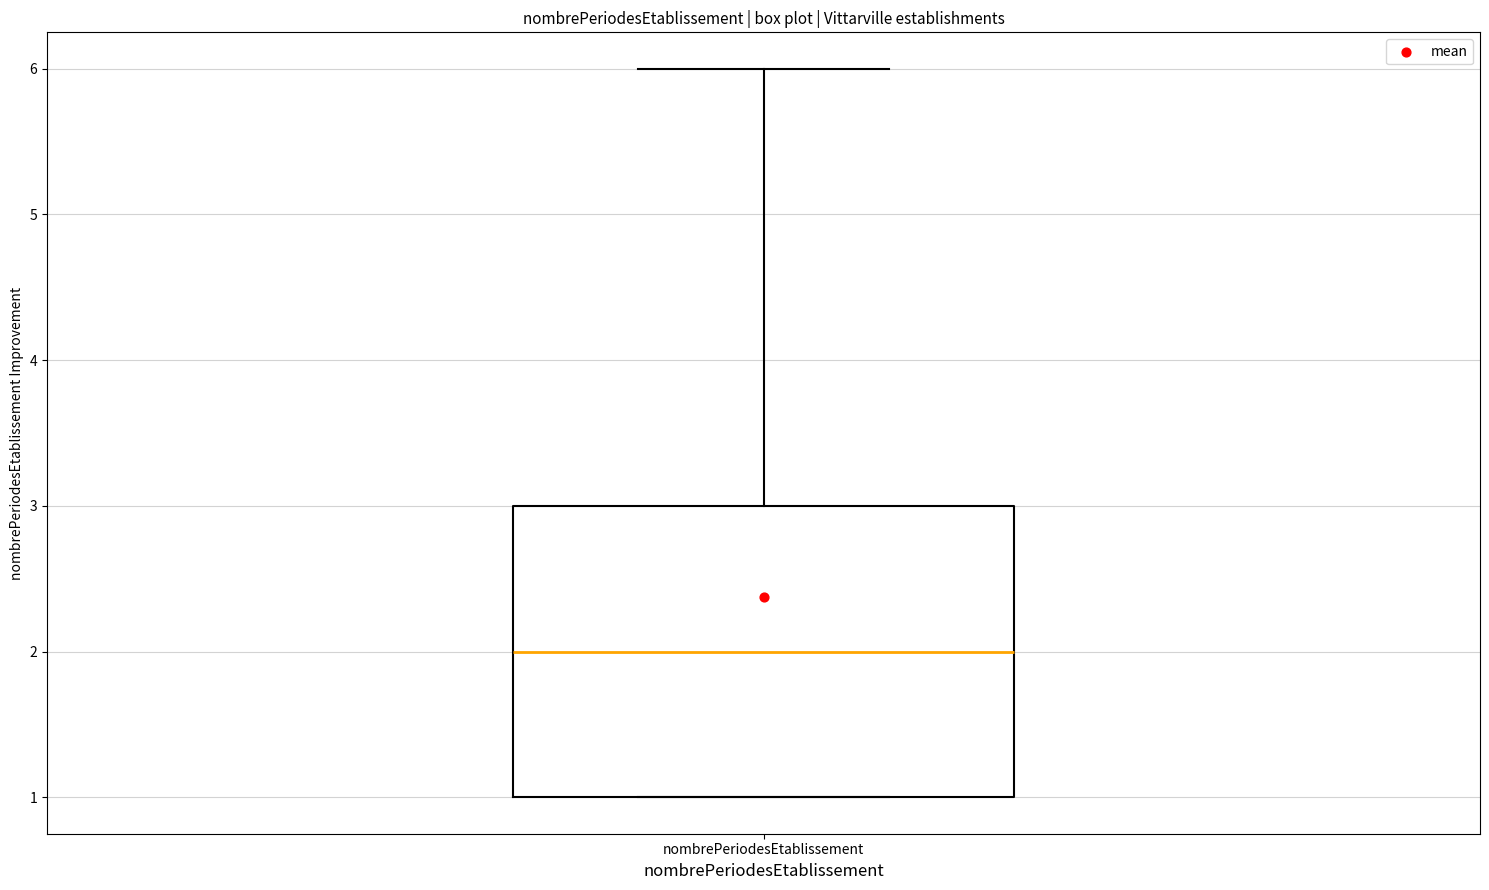

Read this box plot against the y-axis: the position of the median line, the range covered by the box, and the ends of both whiskers. The values are not printed on the chart, so give them approximately, as read against the axis.

median 2, box 1 to 3, whiskers 1 to 6